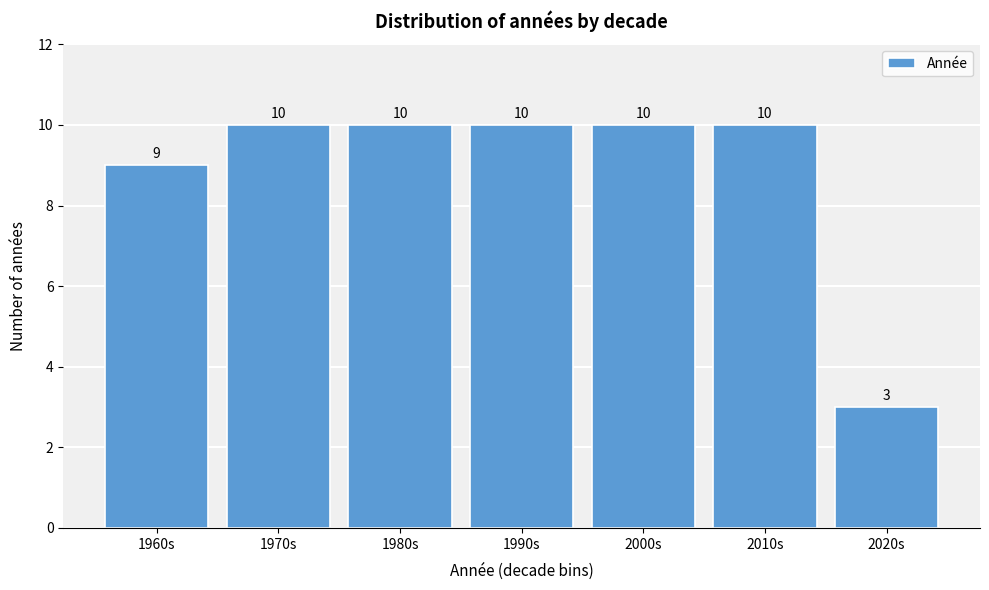

Reading left to right, list all the values displayed in this chart.

1960s=9	1970s=10	1980s=10	1990s=10	2000s=10	2010s=10	2020s=3